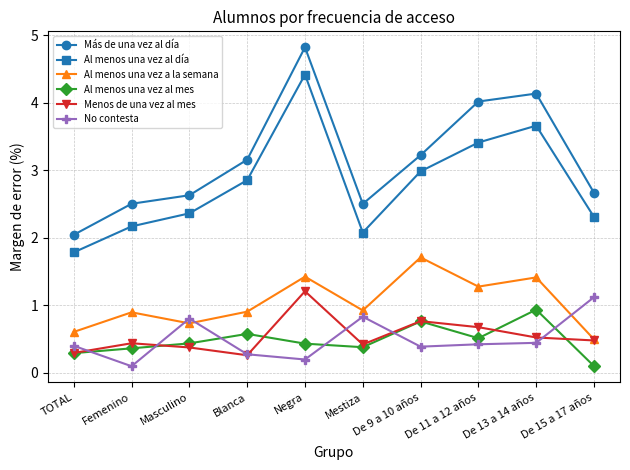

Rank the series at De 13 a 14 años from lowest to highest value.

No contesta, Menos de una vez al mes, Al menos una vez al mes, Al menos una vez a la semana, Al menos una vez al día, Más de una vez al día